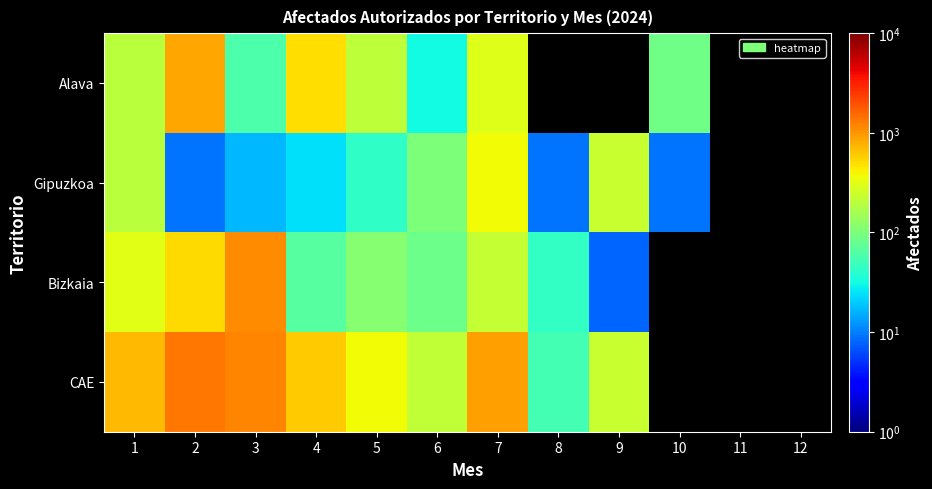

How many data points in Bizkaia are less than 306?

6